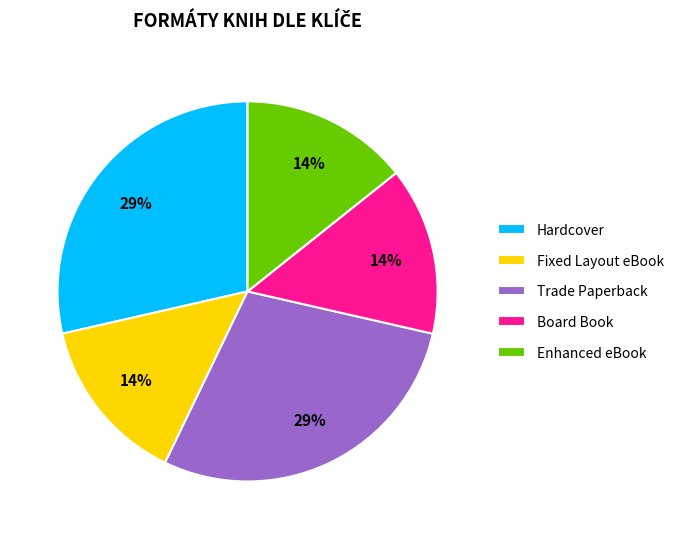

The Enhanced eBook slice represents 14% of the pie. True or false?

True